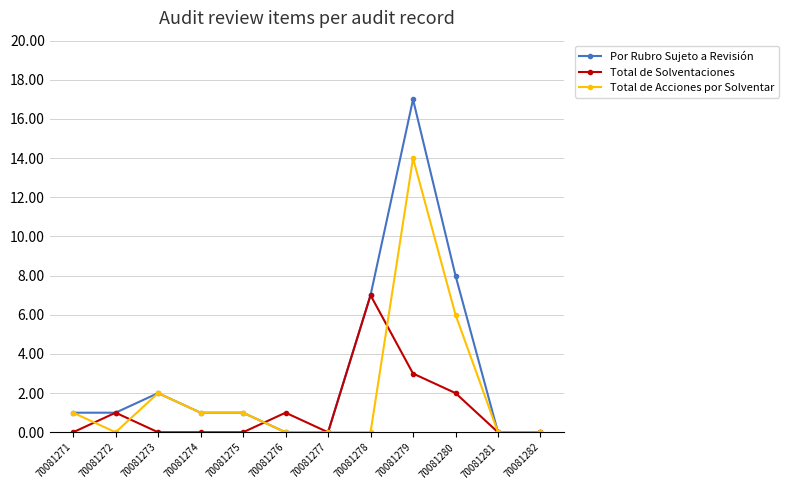

How many values in the Total de Acciones por Solventar series are below 1?

6